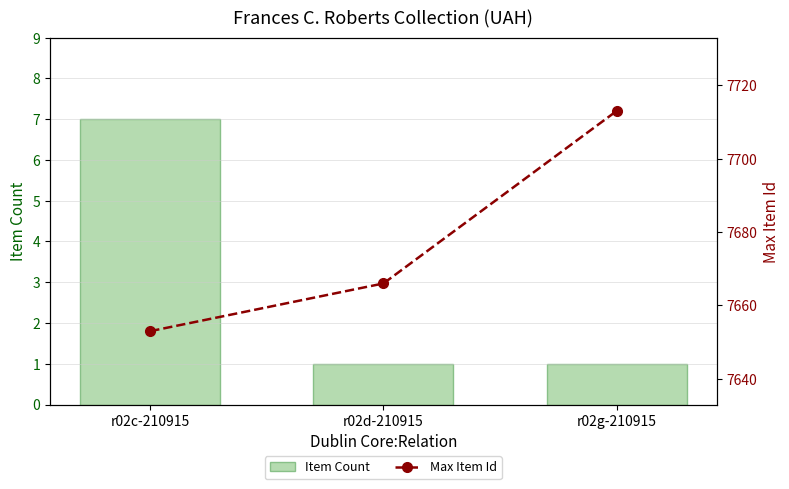

Reading left to right, extract all data points from this chart.

Item Count: r02c-210915=7	r02d-210915=1	r02g-210915=1
Max Item Id: r02c-210915=7653	r02d-210915=7666	r02g-210915=7713